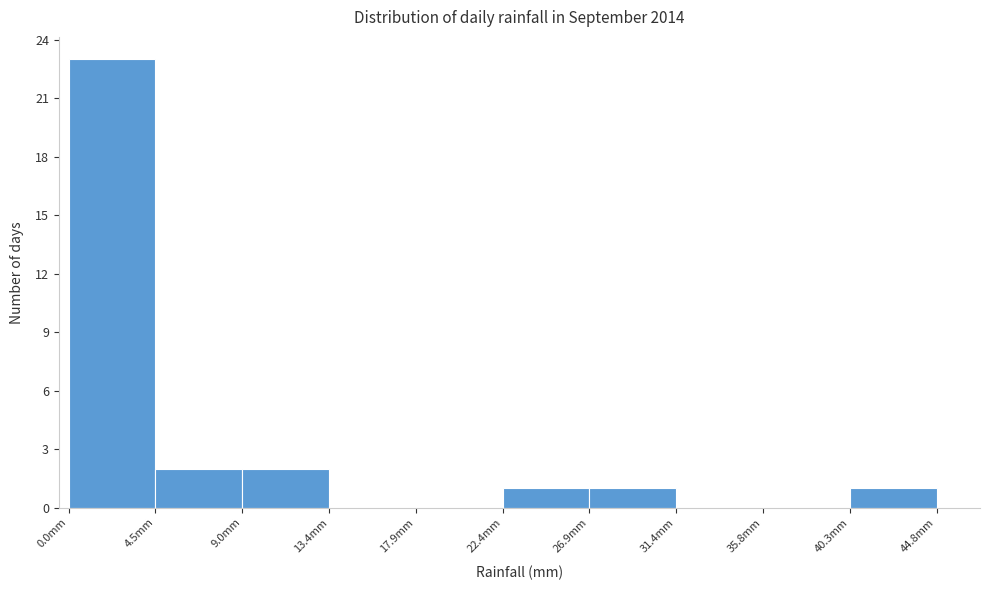

Reading left to right, transcribe this chart: for each bar, give the range it covers on the x-axis and its height. Neither the bar edges nor the heights are printed on the chart, so give them approximately, as read against the axes.

0.0 to 4.5: 23
4.5 to 9.0: 2
9.0 to 13.5: 2
13.5 to 18.0: 0
18.0 to 22.5: 0
22.5 to 27.0: 1
27.0 to 31.5: 1
31.5 to 36.0: 0
36.0 to 40.5: 0
40.5 to 45.0: 1